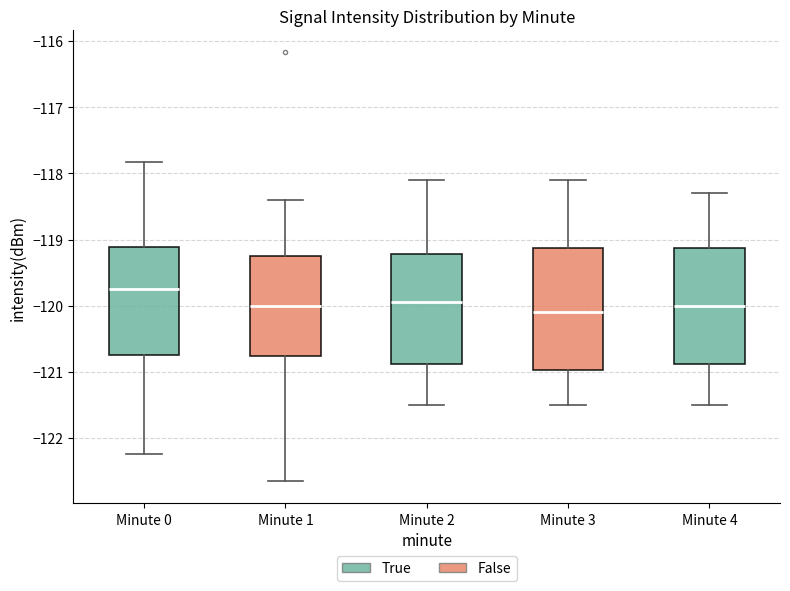

Which box has the highest median line?

Minute 0